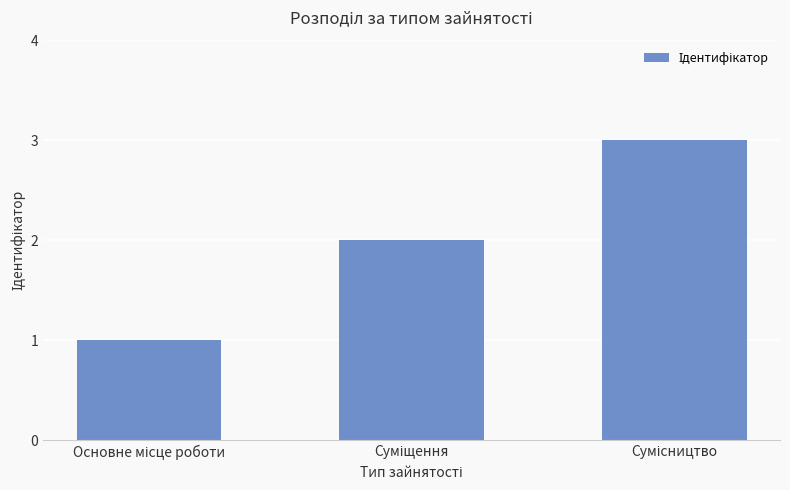

What is the greatest value displayed?

3